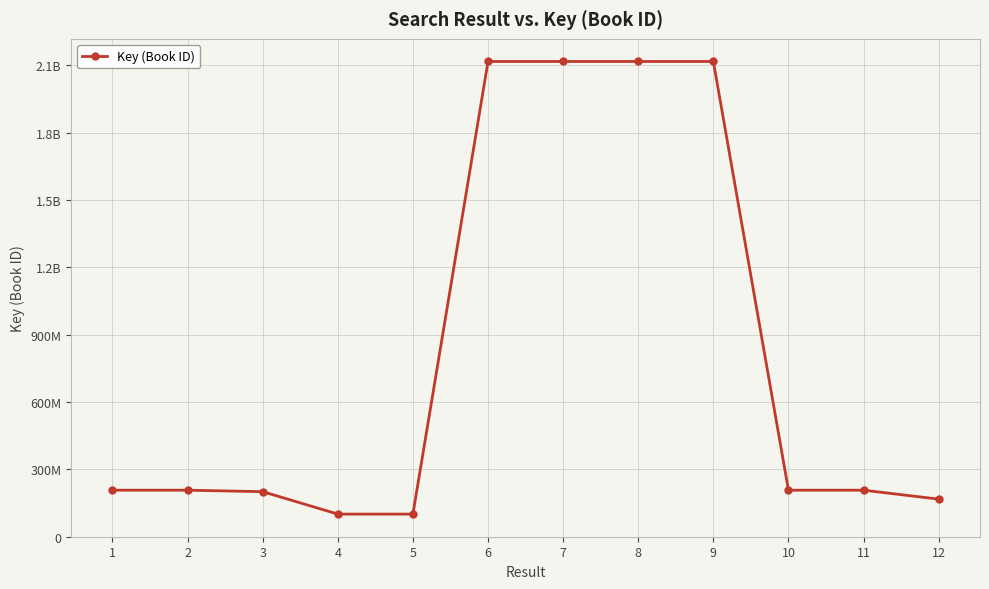

List the labels in order of value, largest first.

8, 6, 9, 7, 11, 10, 1, 2, 3, 12, 4, 5